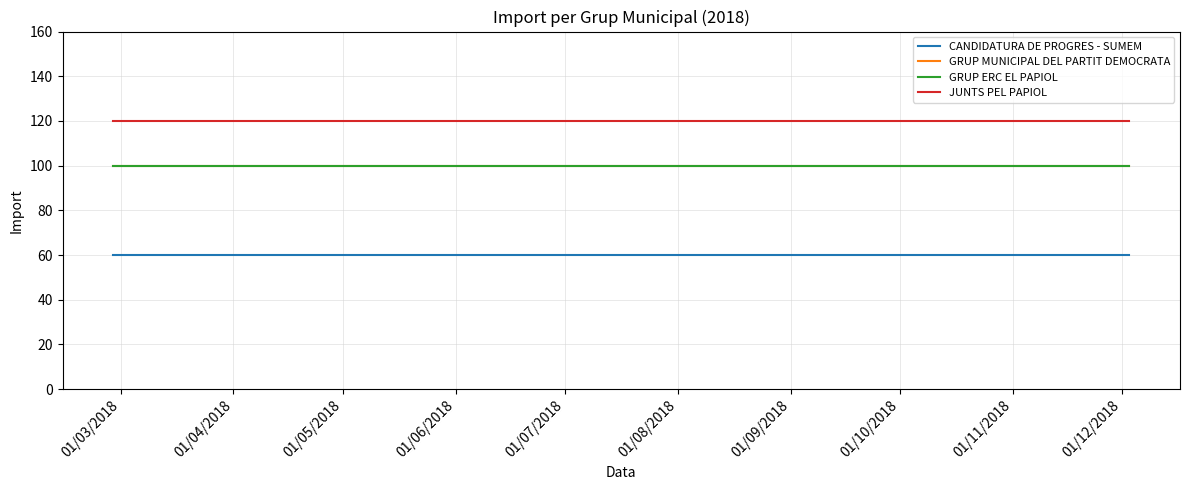

What is the value of the CANDIDATURA DE PROGRES - SUMEM point at the 6th from the left?

60